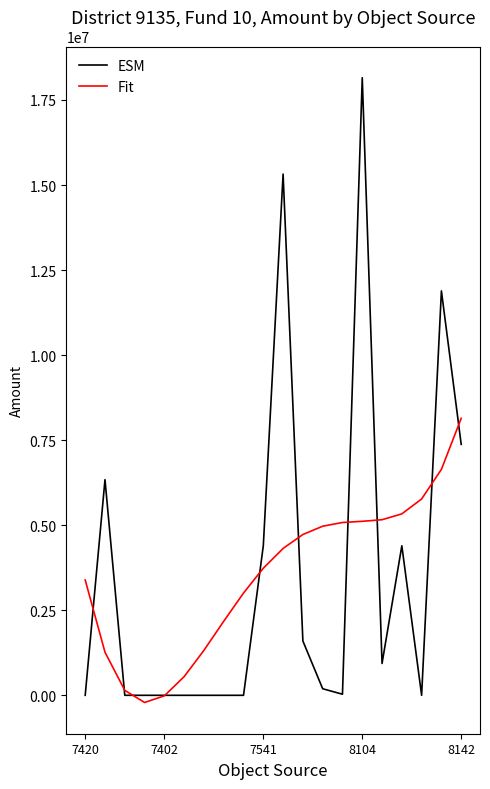

What is the maximum value shown in the chart?

18152951.0